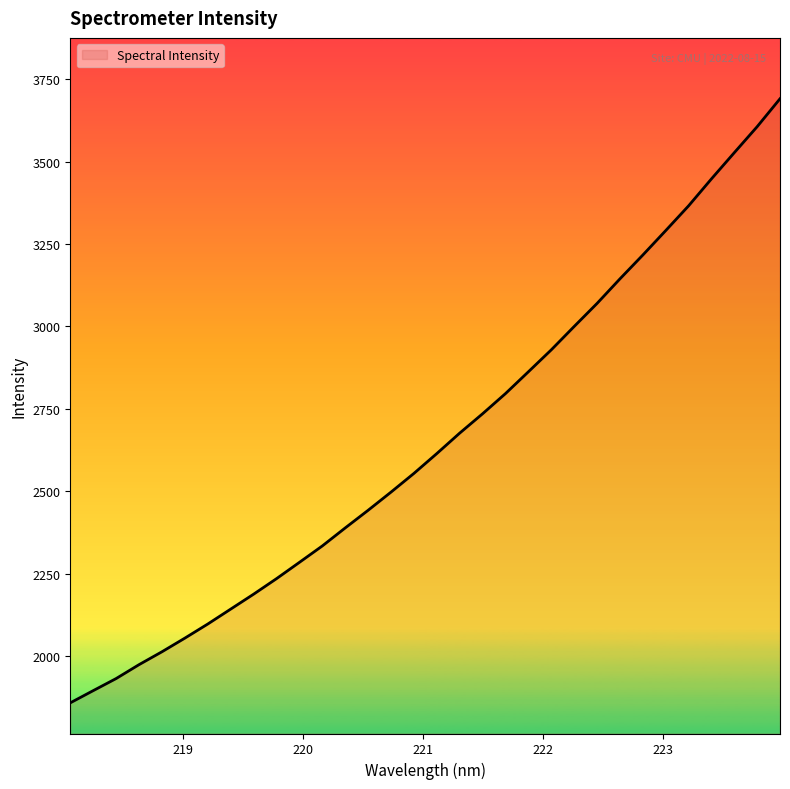

What is the greatest value displayed?

3690.3